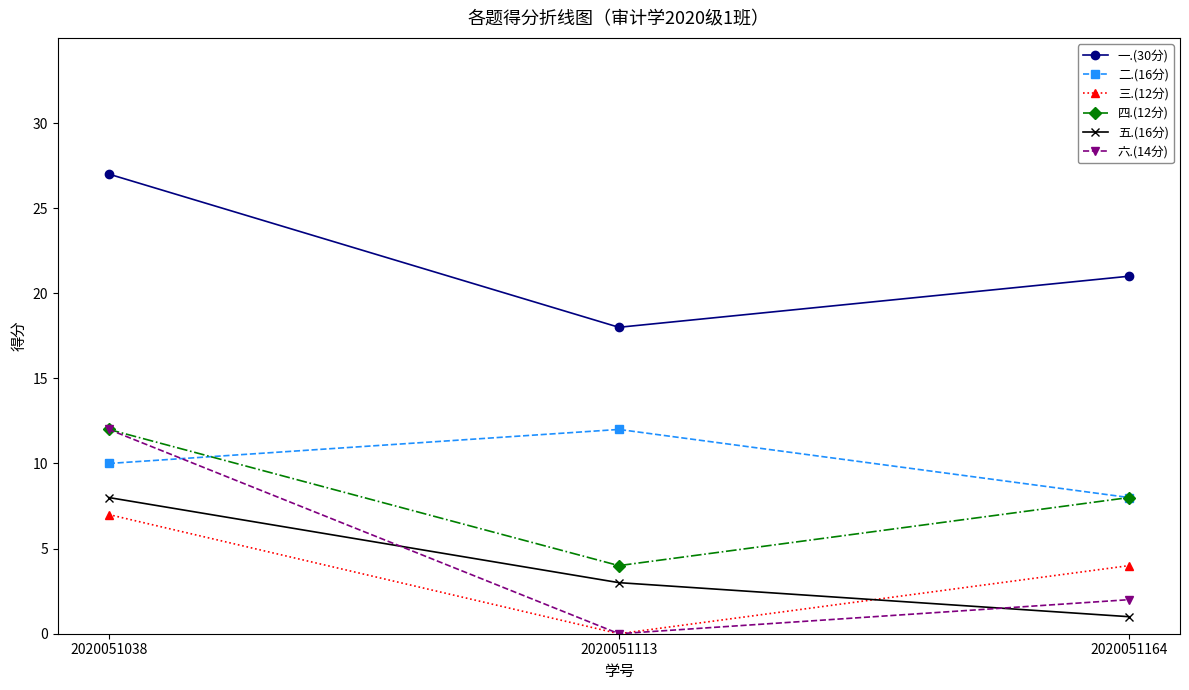

Is this an area chart (filled region under the line)?

No